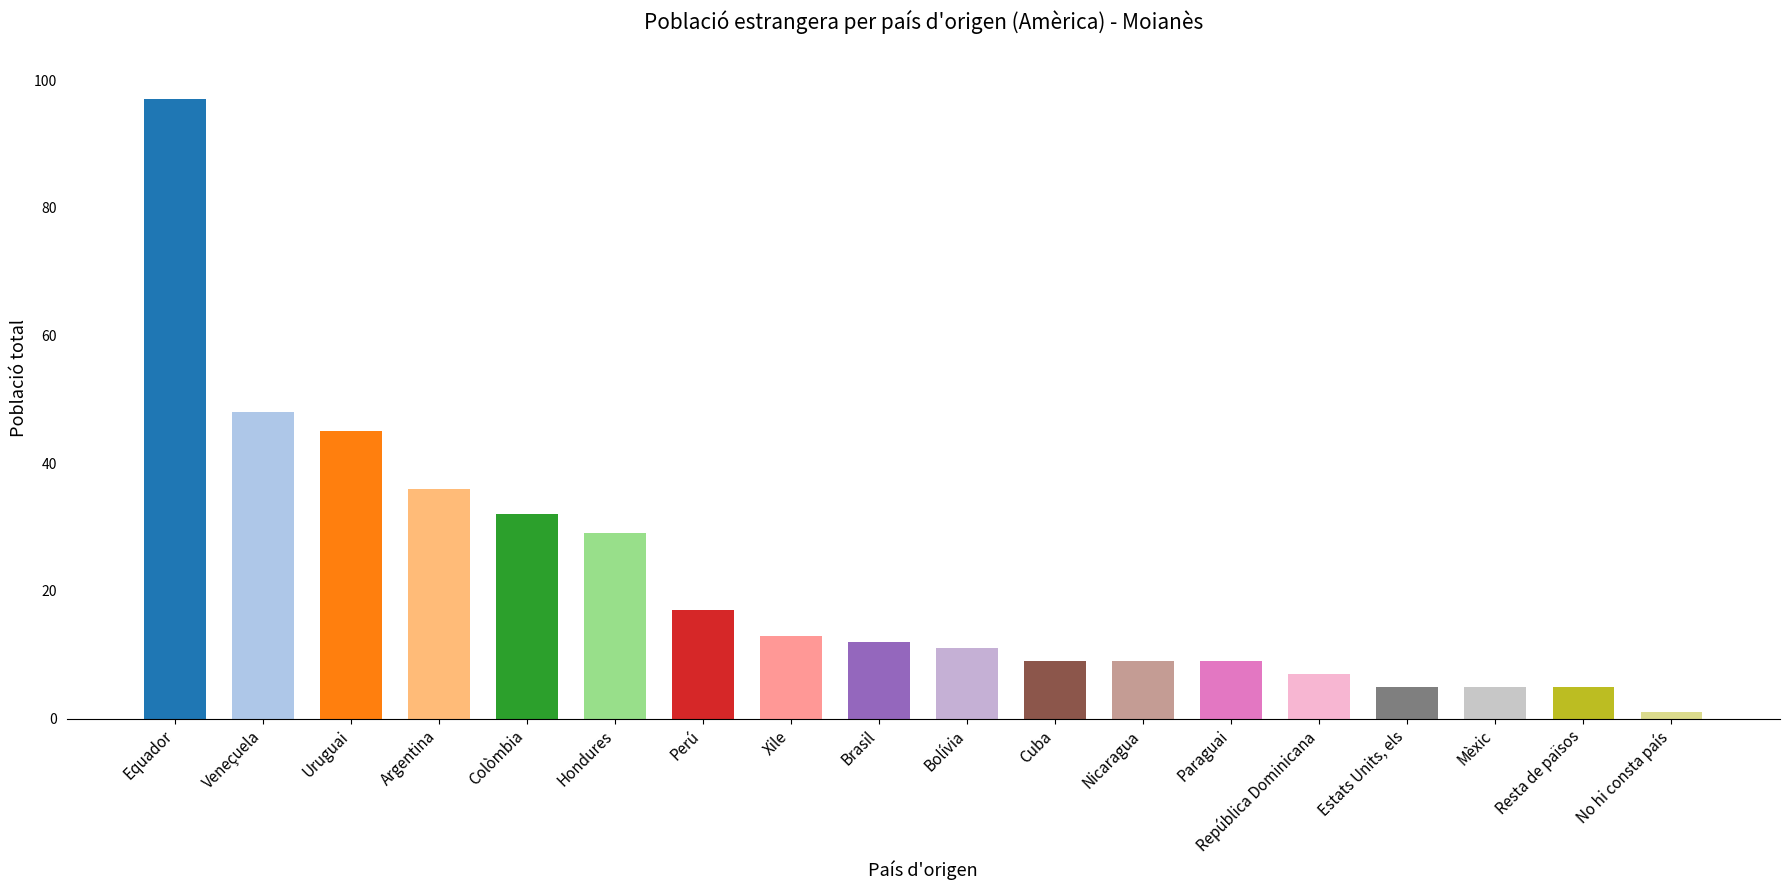

True or false: the data shows 9 at Cuba.

True